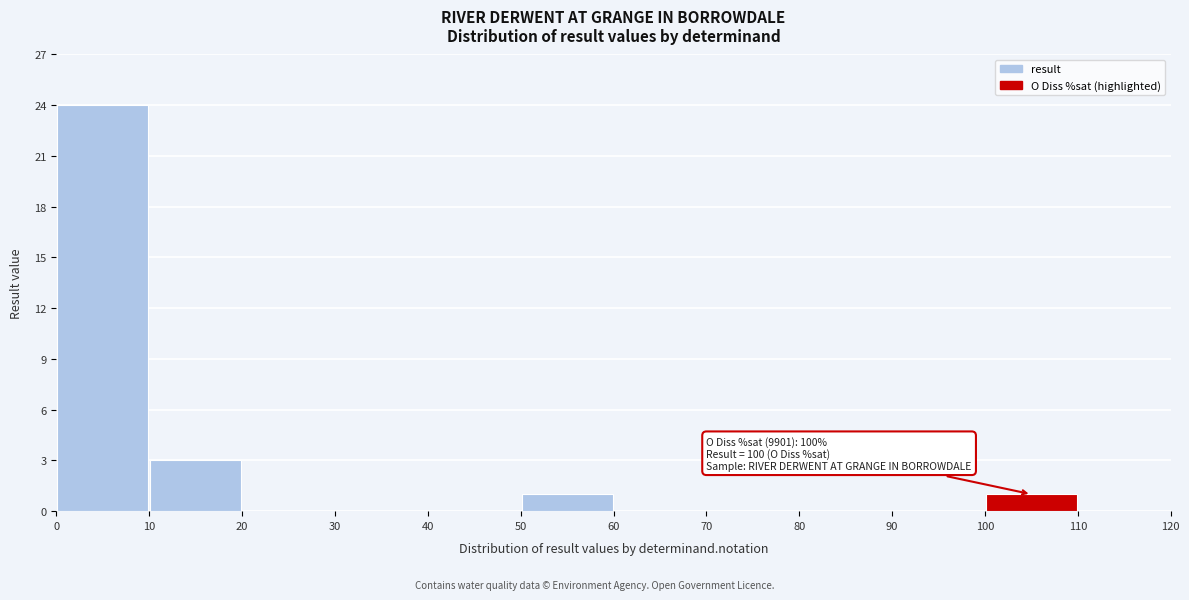

Over which range of the x-axis is the bar tallest?

0 to 10